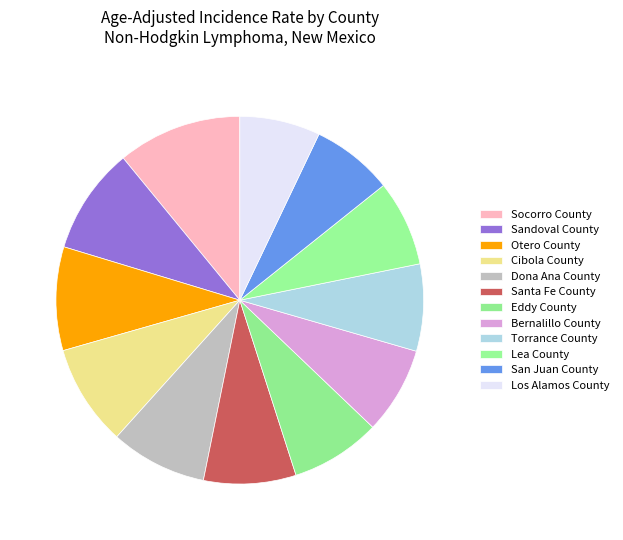

What portion of the pie excludes Torrance County?

92.3%